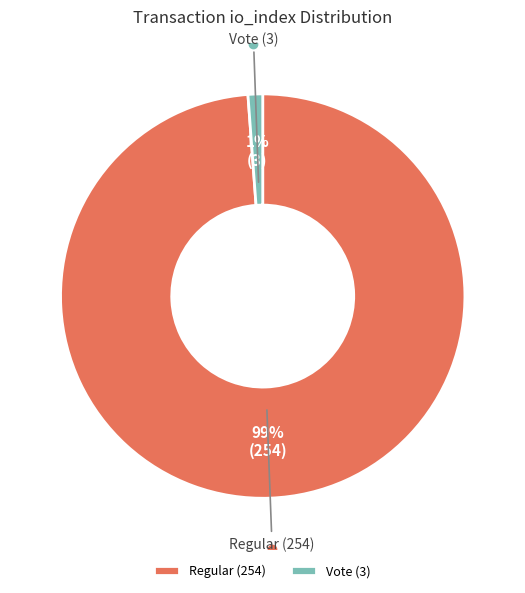

Which slice is the smallest?

Vote (3)